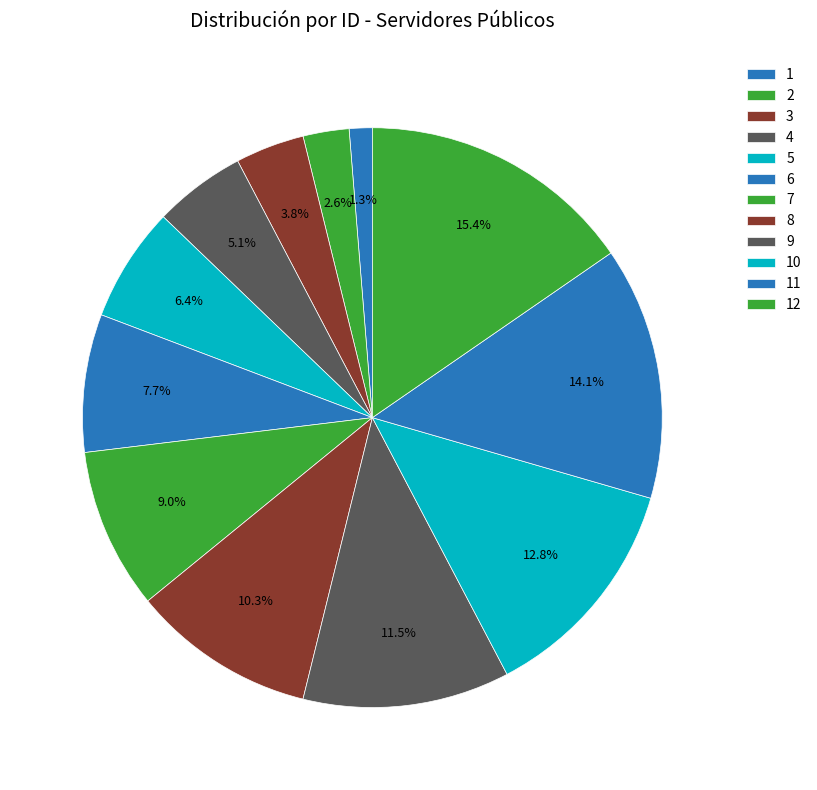

Is it true that 4 is 5% of the pie?

True